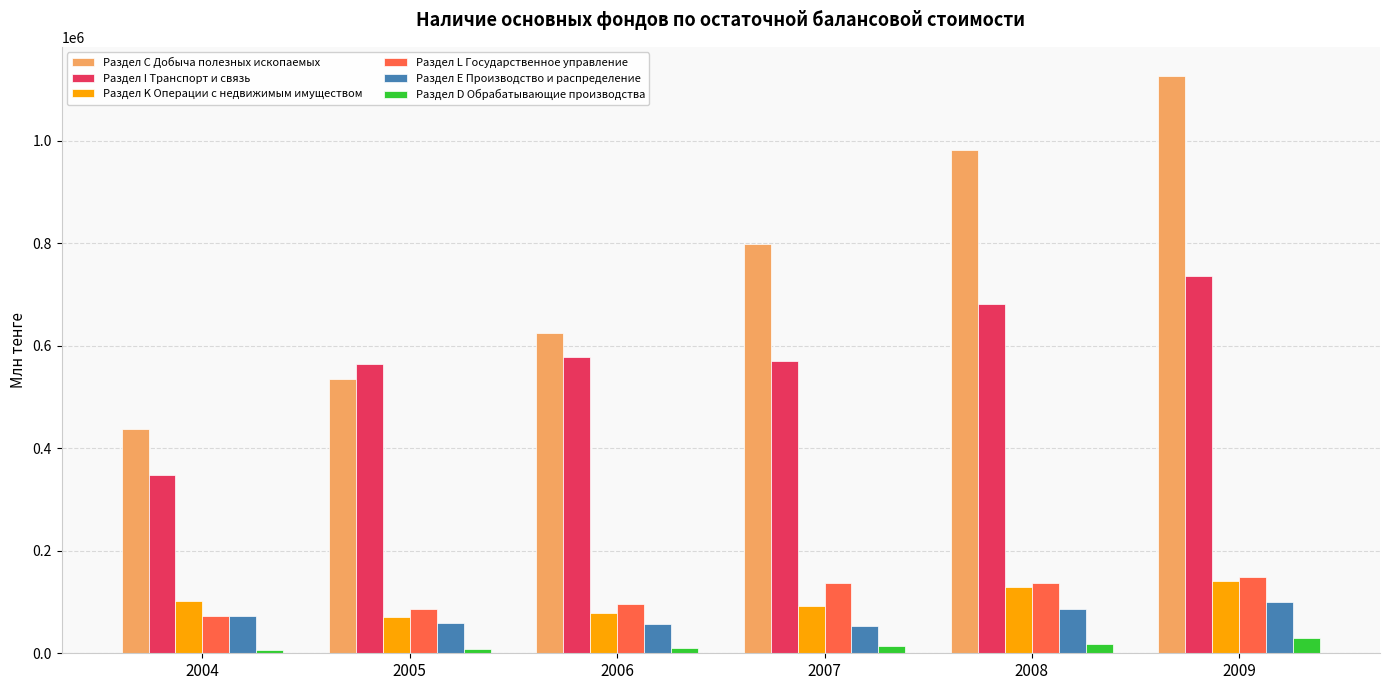

The Раздел E Производство и распределение series shows 28963 at 2008. True or false?

False